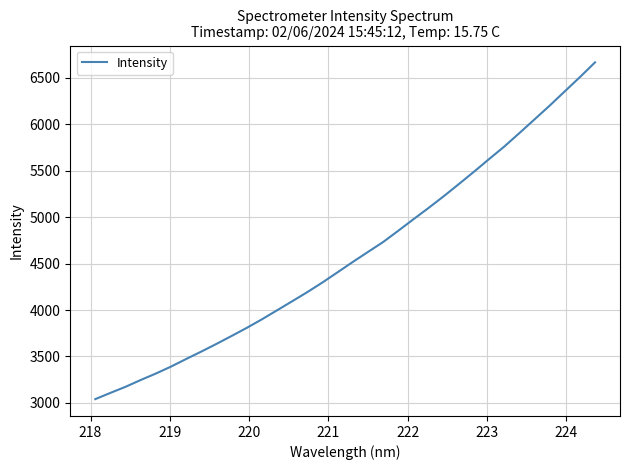

Count the number of categories in the chart.

34